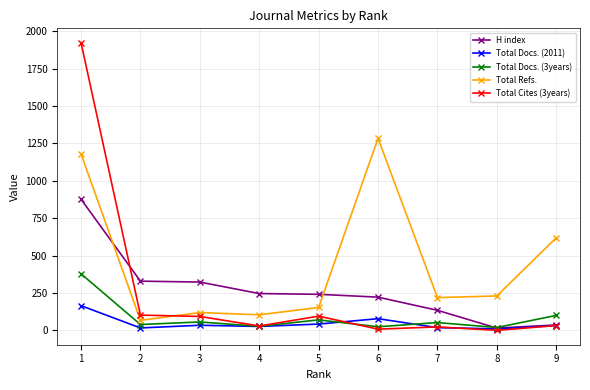

What is the minimum value for Total Docs. (3years)?

19